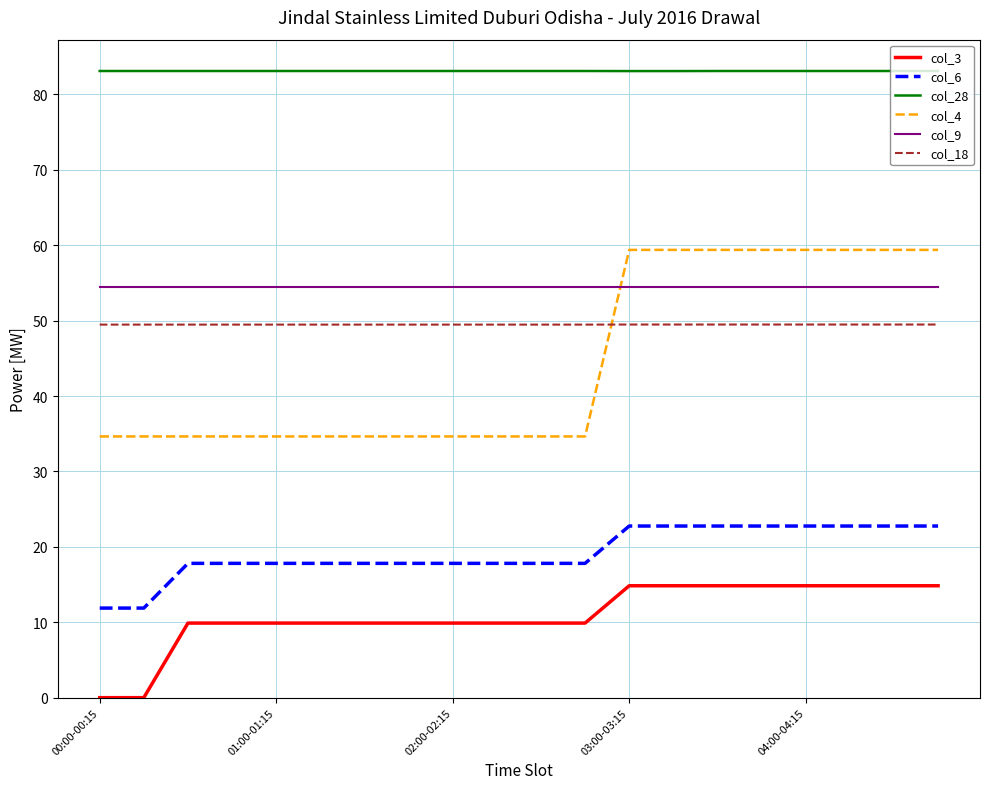

What is the maximum value shown in the chart?

83.1